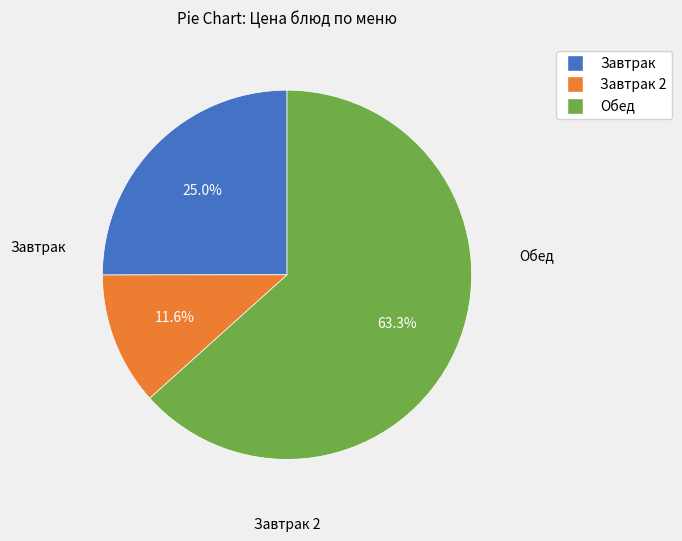

Is there a majority slice in this chart?

Yes